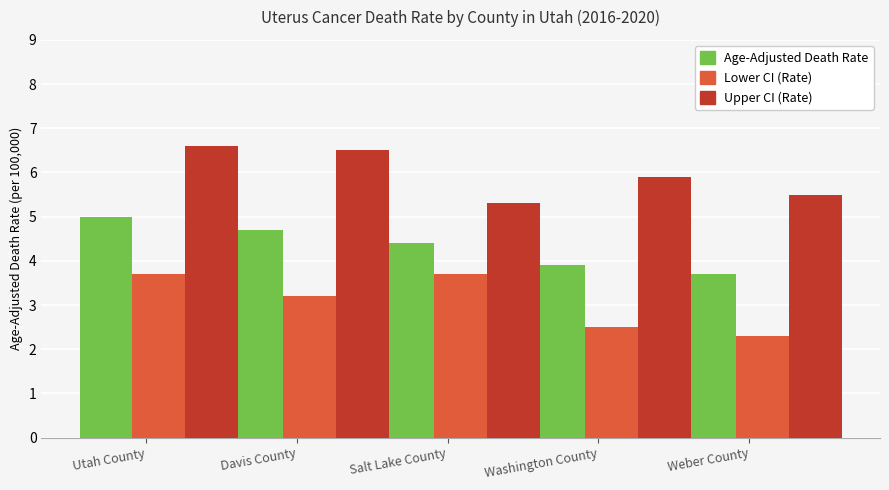

How many groups of bars are there?

5